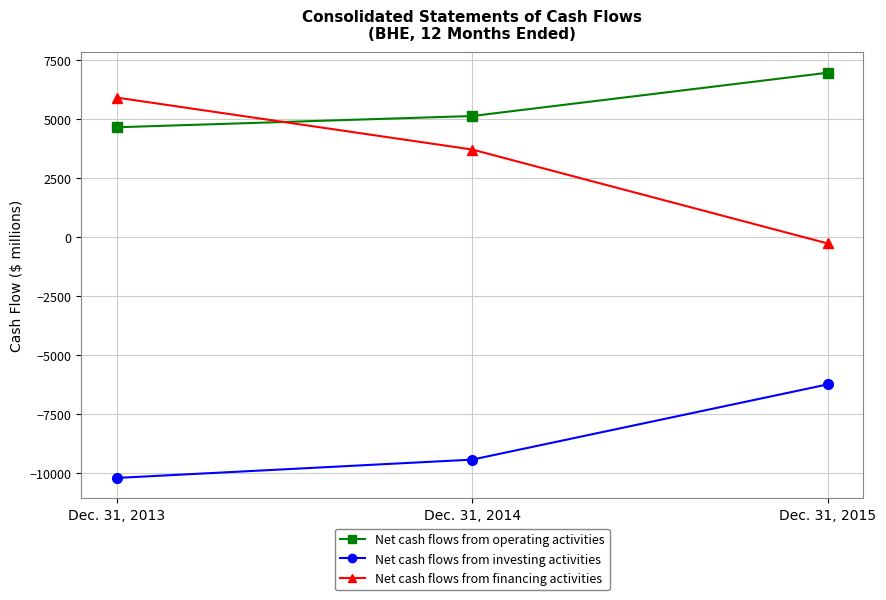

What is the average value of the Net cash flows from investing activities series?

-8614